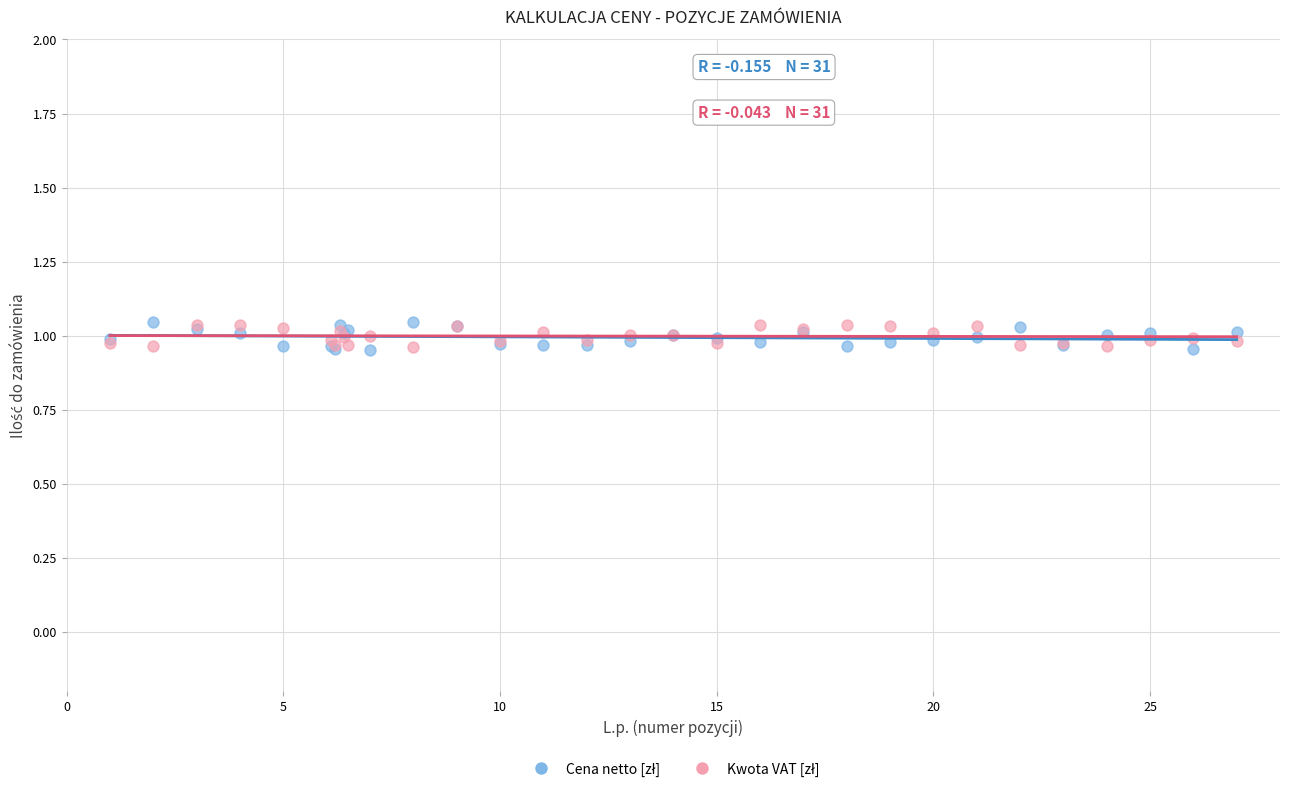

What is the X range (max minus min) for the scatter plot?

26.0